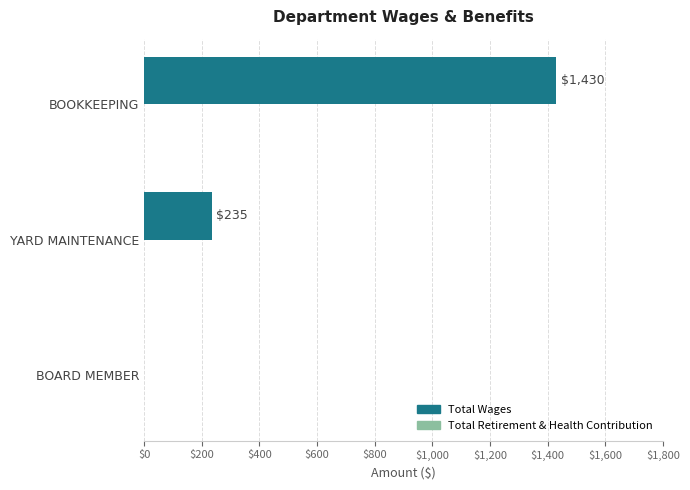

Between BOOKKEEPING and BOARD MEMBER, which is larger?

BOOKKEEPING